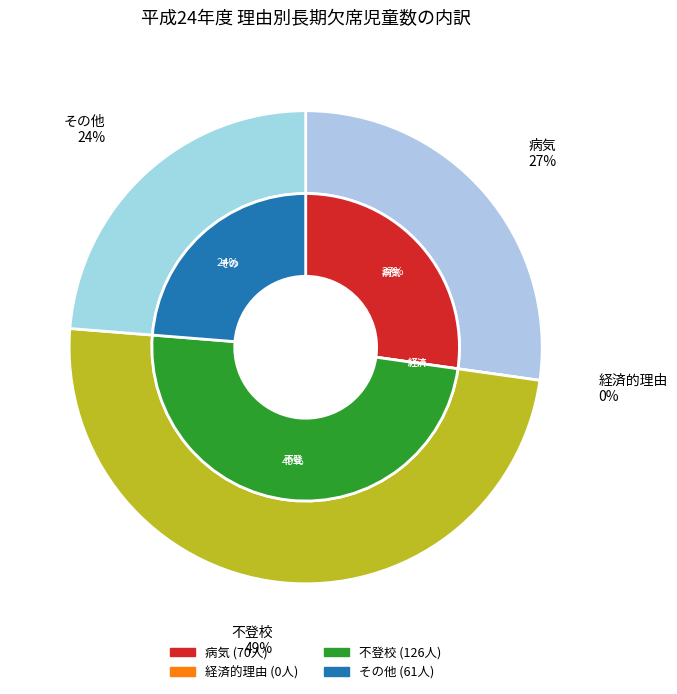

Which has a higher value, 経済的理由 or 不登校?

不登校